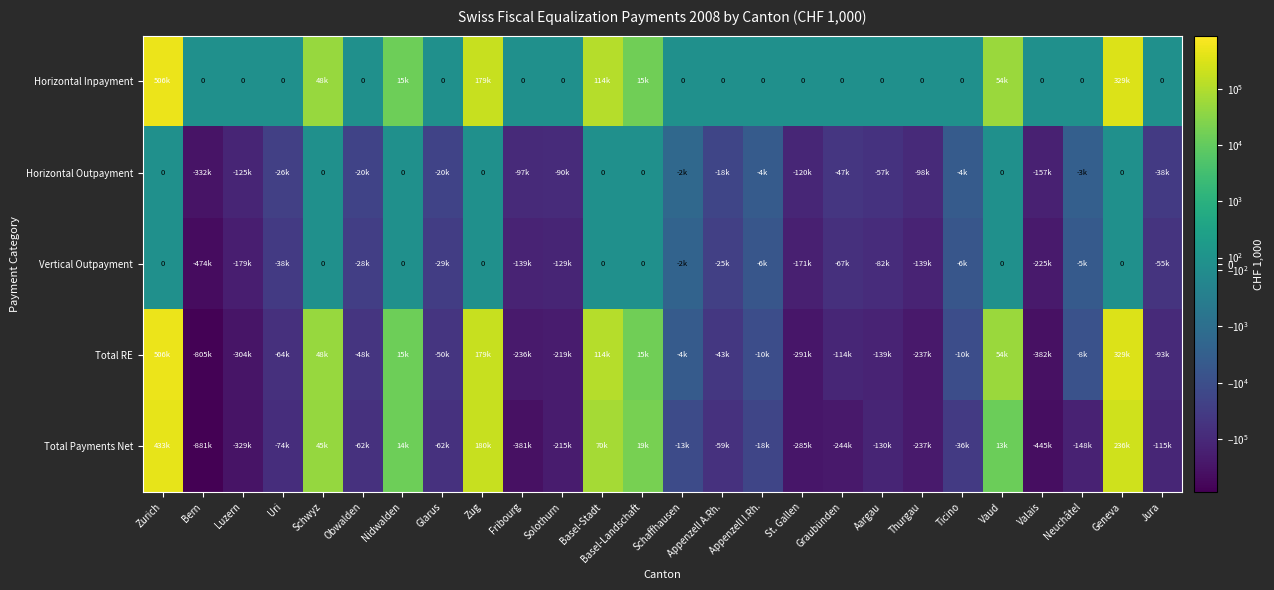

List the labels in order of Total RE value, largest first.

Zurich, Geneva, Zug, Basel-Stadt, Vaud, Schwyz, Basel-Landschaft, Nidwalden, Schaffhausen, Neuchâtel, Appenzell I.Rh., Ticino, Appenzell A.Rh., Obwalden, Glarus, Uri, Jura, Graubünden, Aargau, Solothurn, Fribourg, Thurgau, St. Gallen, Luzern, Valais, Bern